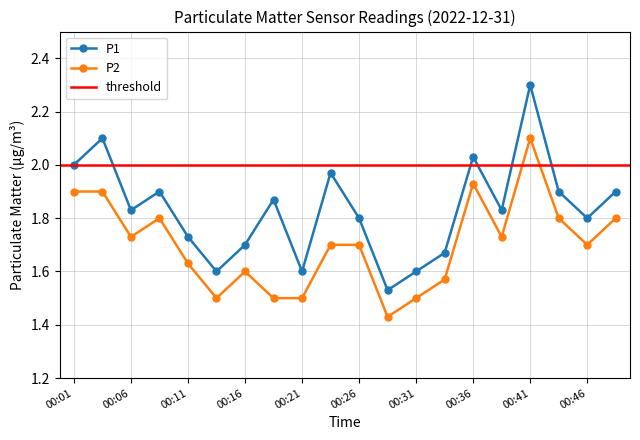

Rank the series by their maximum value, from lowest to highest.

P2, P1